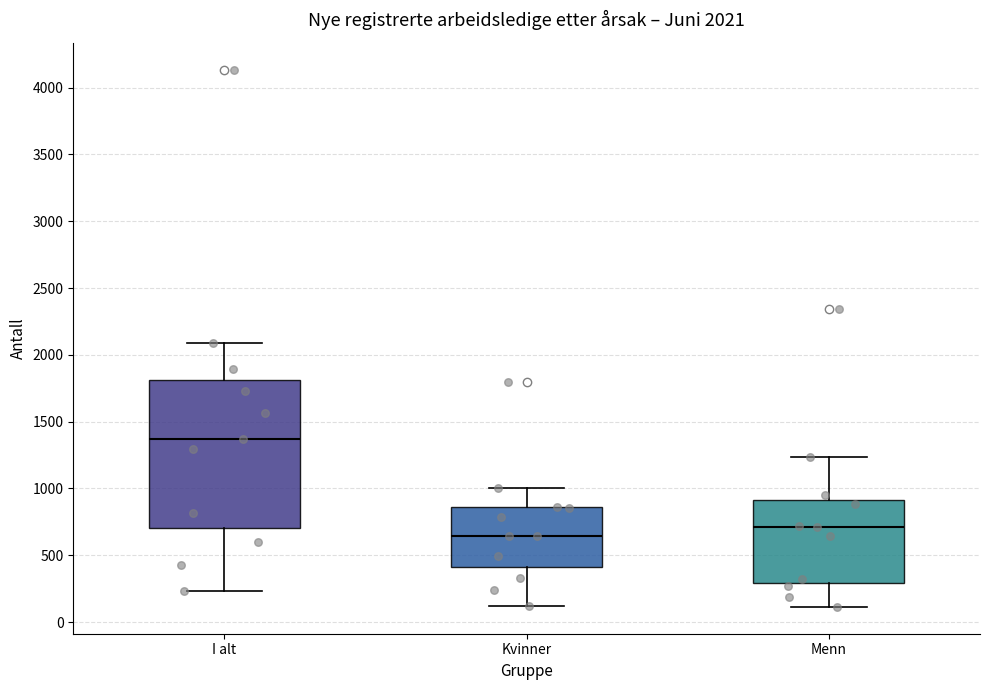

Which box's median line is the lowest?

Kvinner